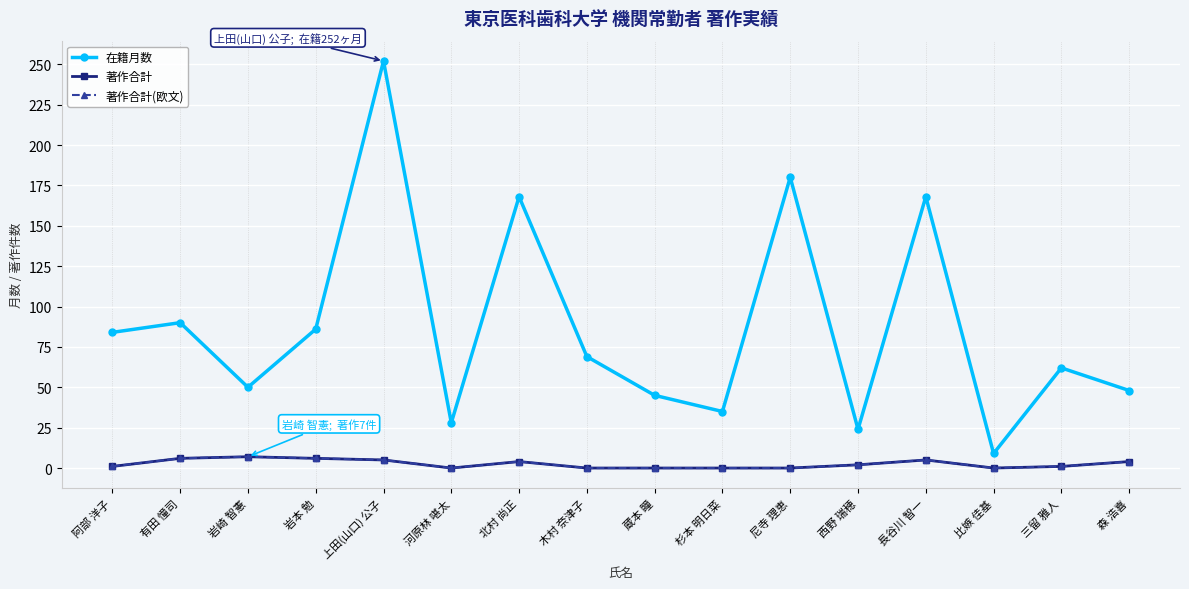

What is the greatest value displayed?

252